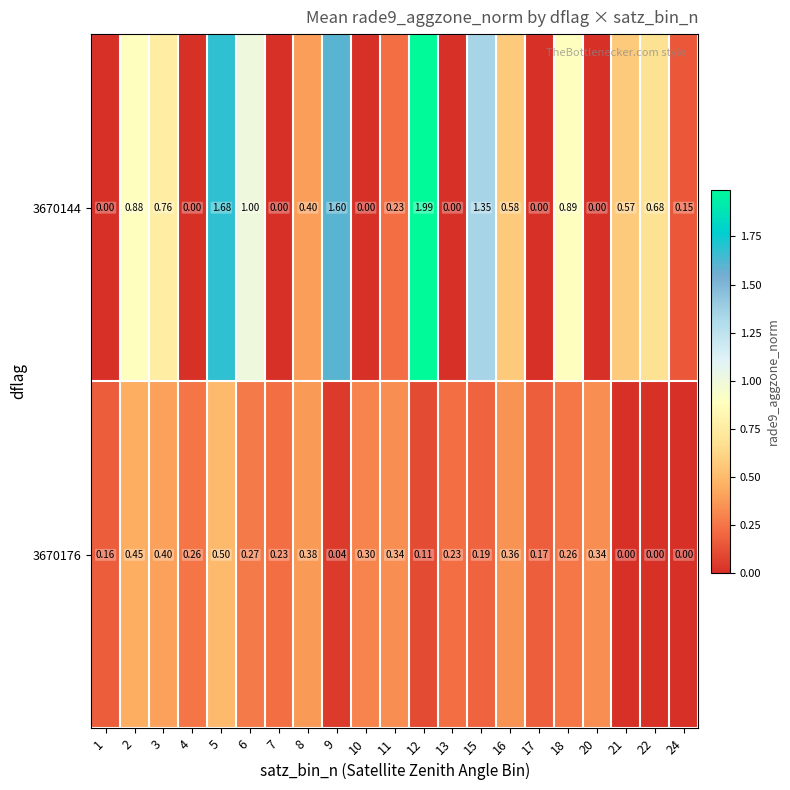

Is the value of 3670176 at 6 greater than the value of 3670144 at 6?

No